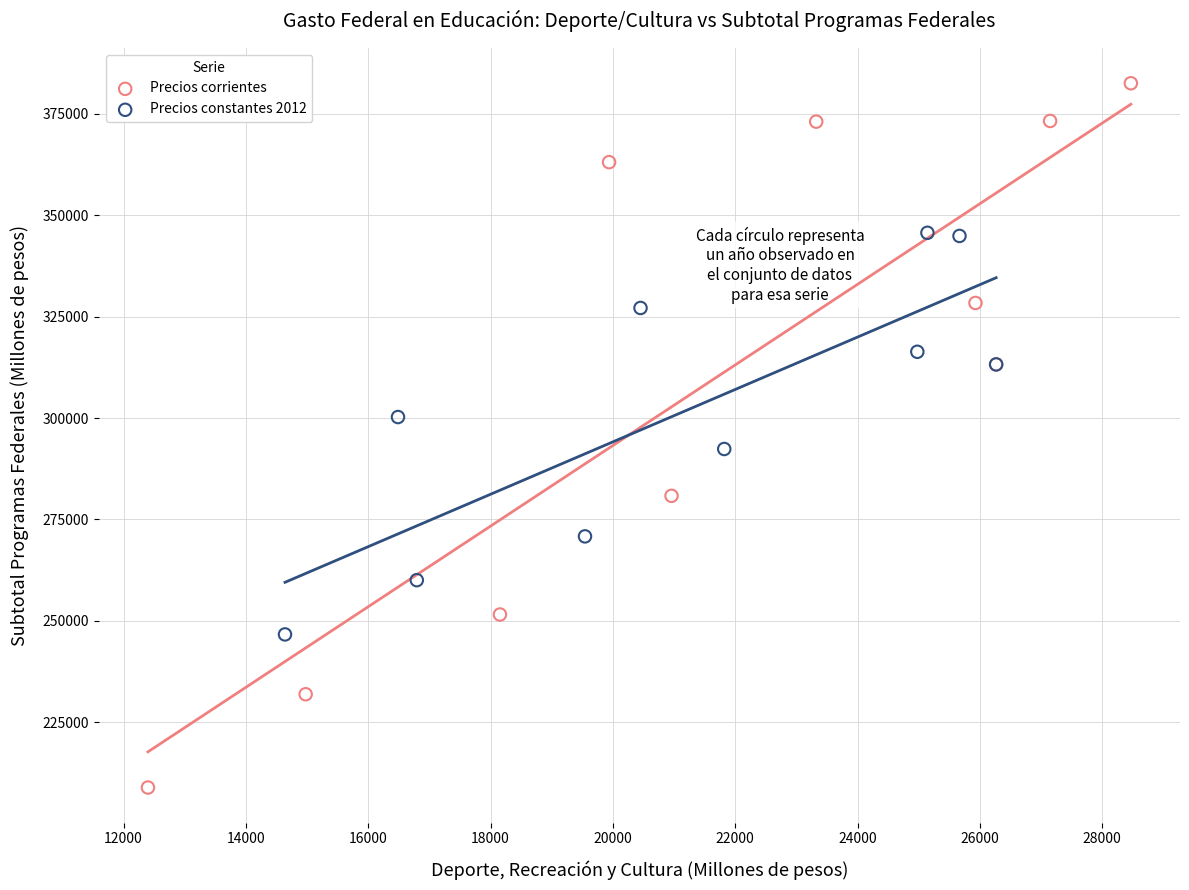

Which series has the widest spread of Y values?

Precios corrientes